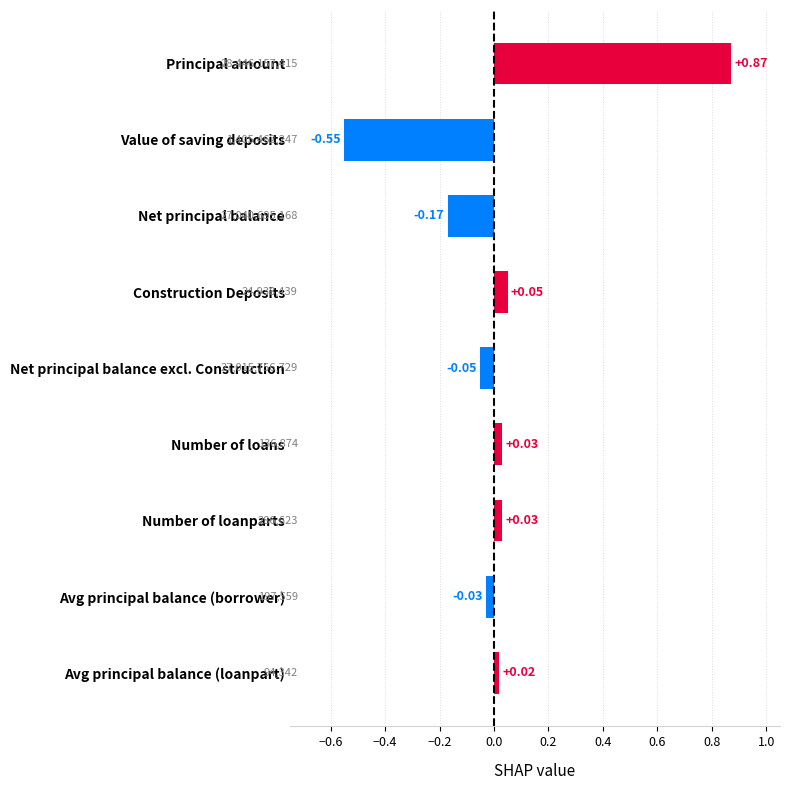

Are the bars horizontal?

Yes